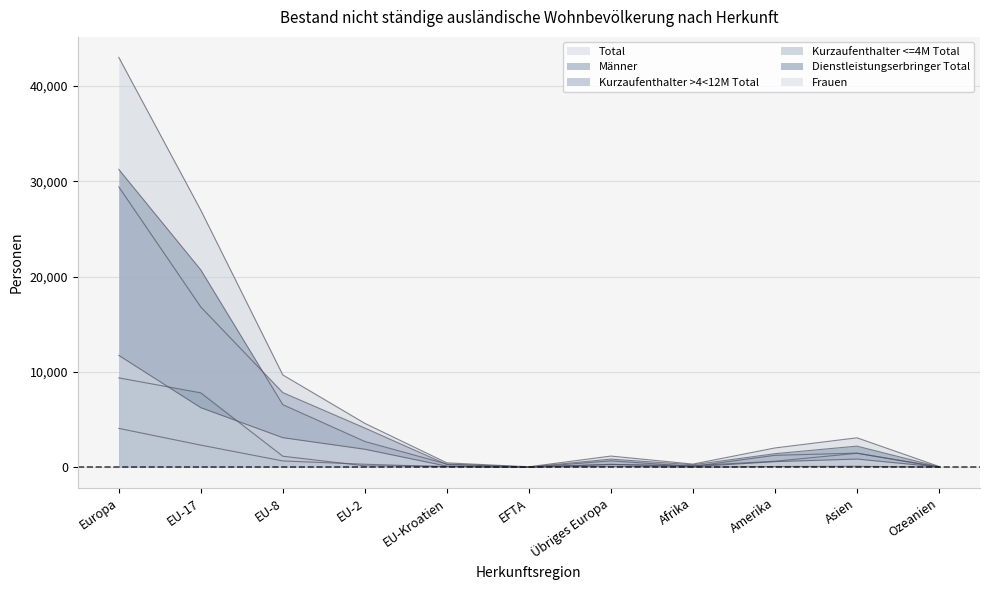

What are all the series names shown in the legend?

Total, Kurzaufenthalter >4<12M Total, Kurzaufenthalter <=4M Total, Dienstleistungserbringer Total, Frauen, Männer